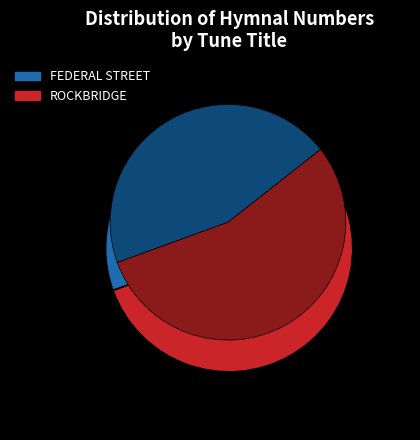

To the nearest percent, what portion does ROCKBRIDGE represent?

55%